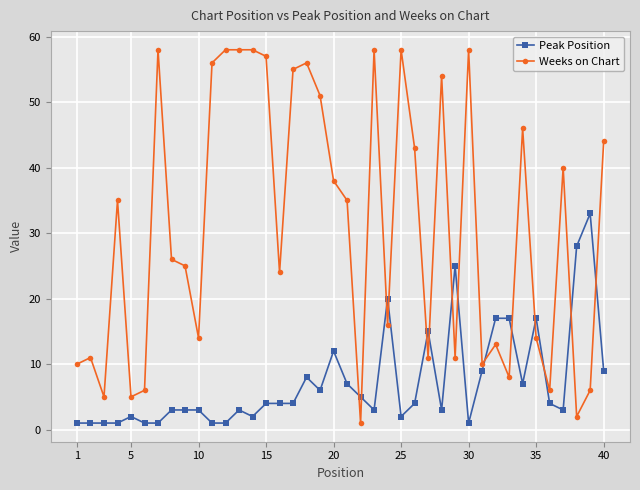

What is the average value of the Weeks on Chart series?

31